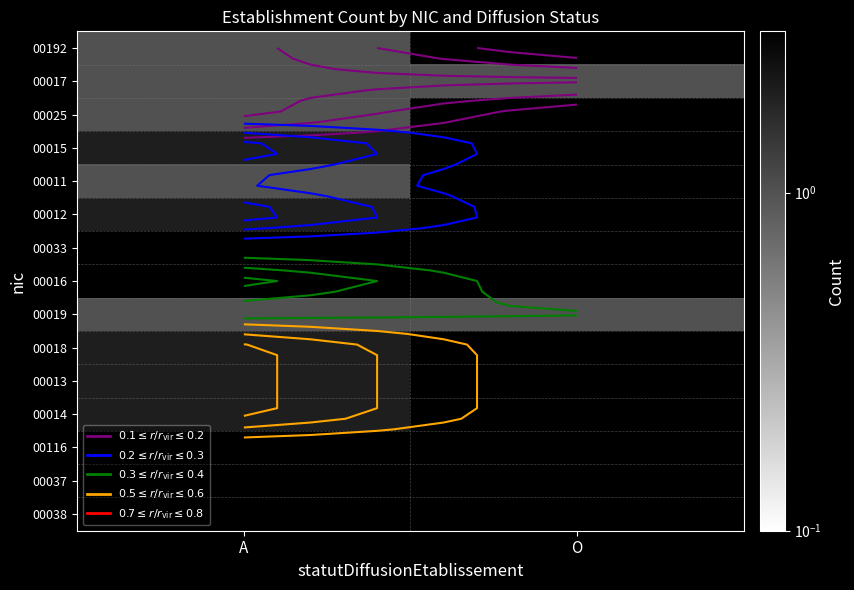

Count the number of categories in the chart.

2